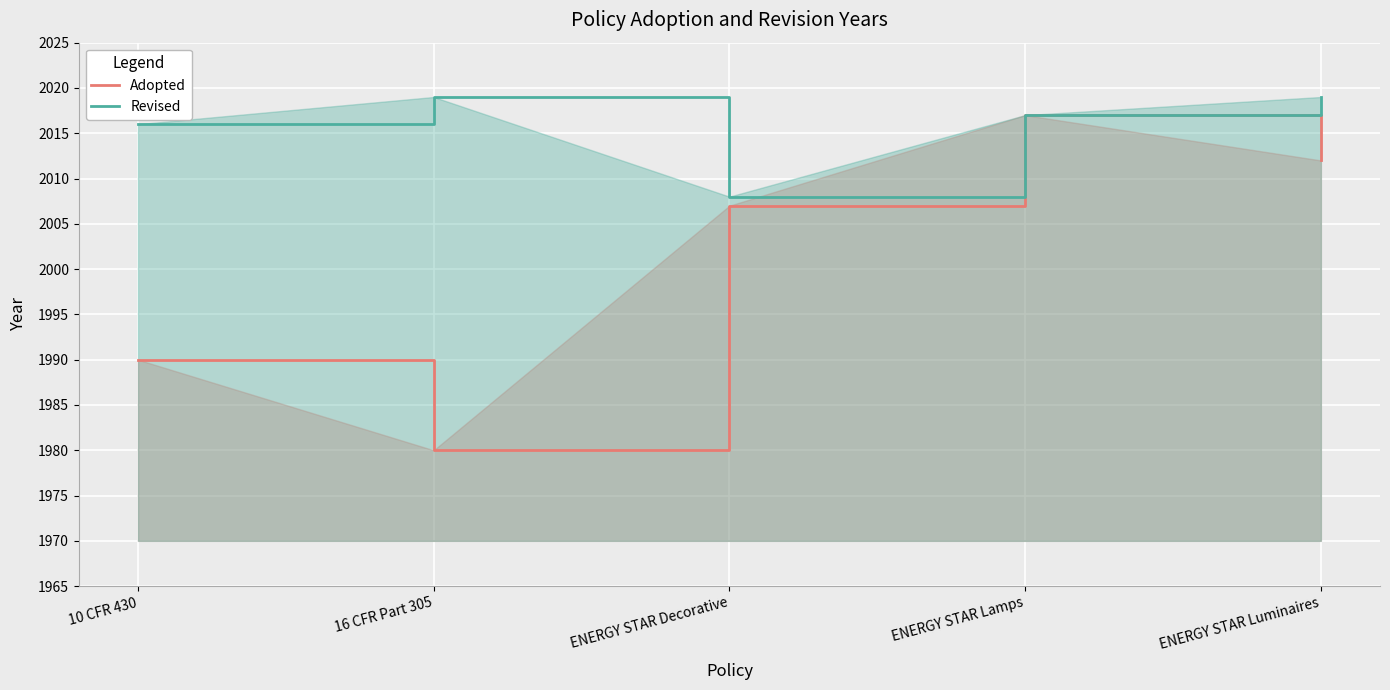

The Adopted series shows 1990 at 10 CFR 430. True or false?

True